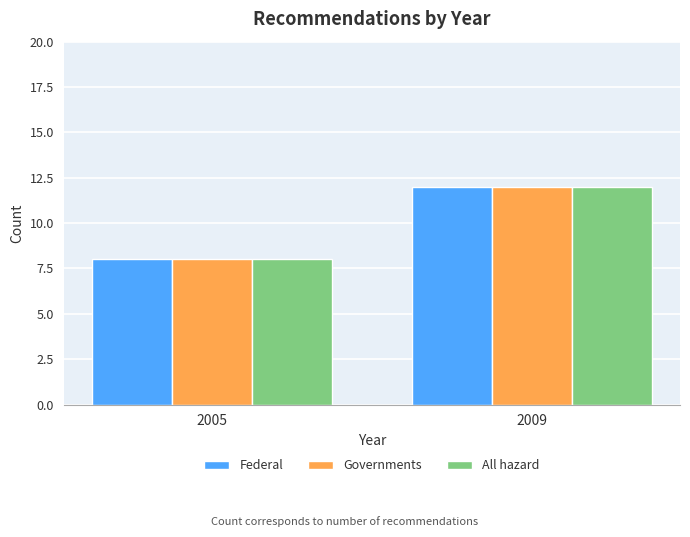

What is the greatest value displayed?

12